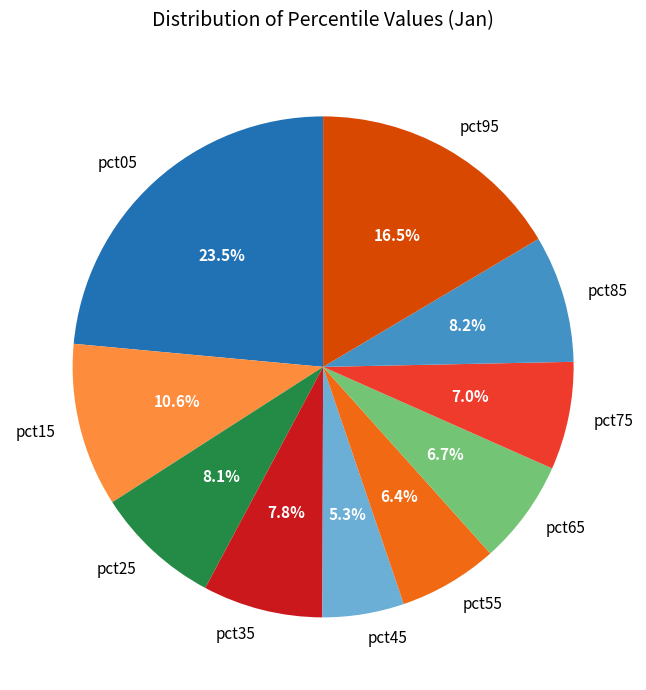

How much of the chart is everything except pct05?

76.5%